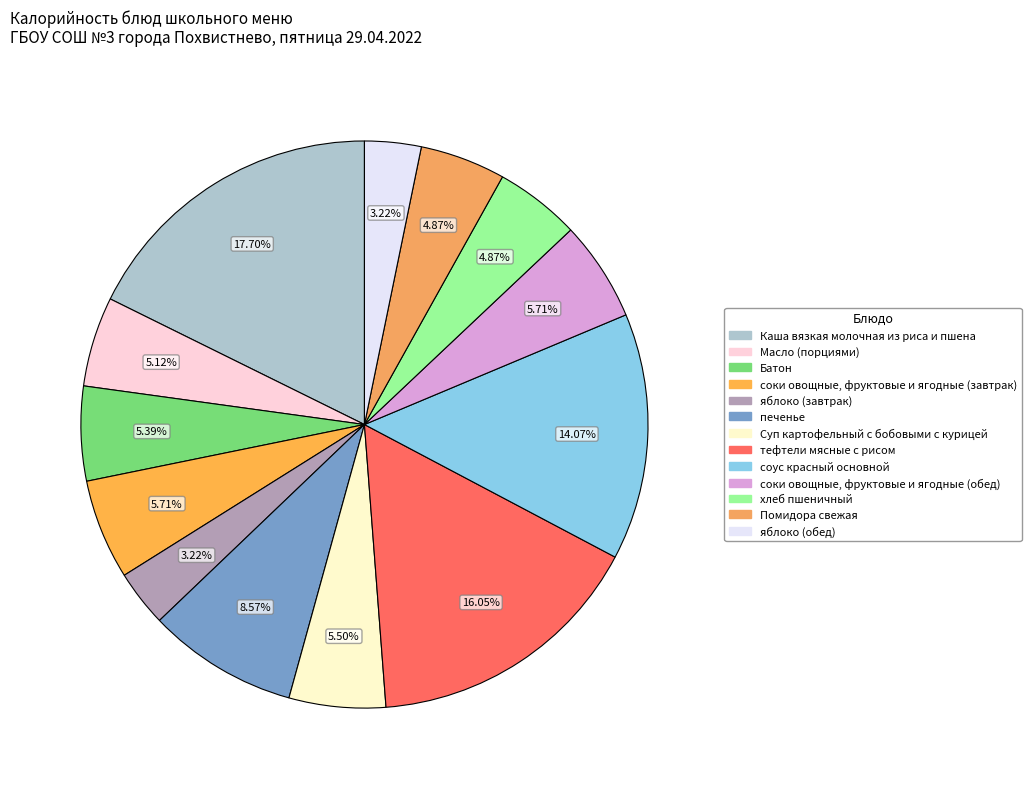

The Каша вязкая молочная из риса и пшена slice represents 18% of the pie. True or false?

True